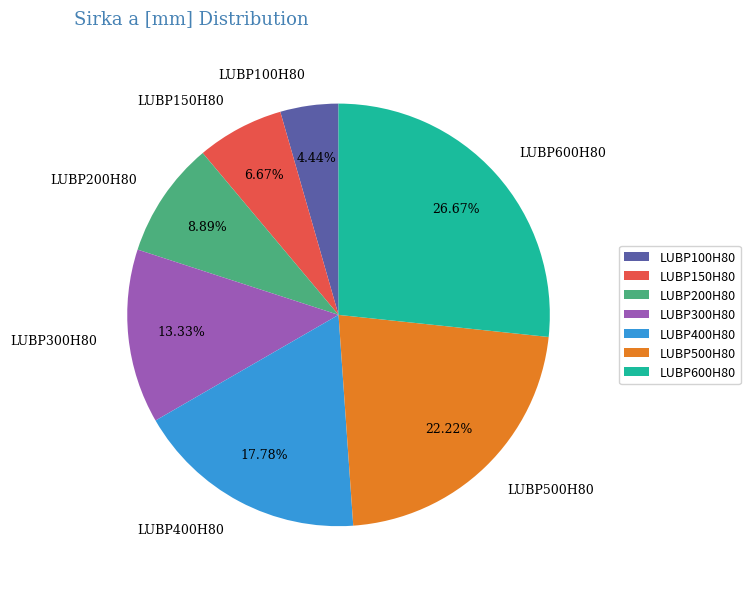

True or false: LUBP200H80 accounts for 24% of the total.

False